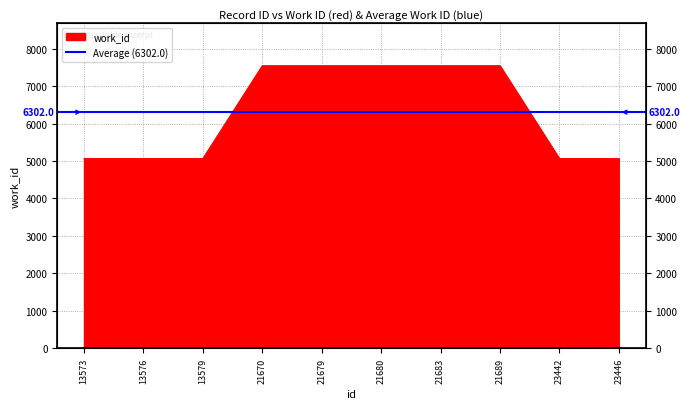

Reading left to right, transcribe all the data shown in this chart.

5063	5063	5063	7541	7541	7541	7541	7541	5063	5063